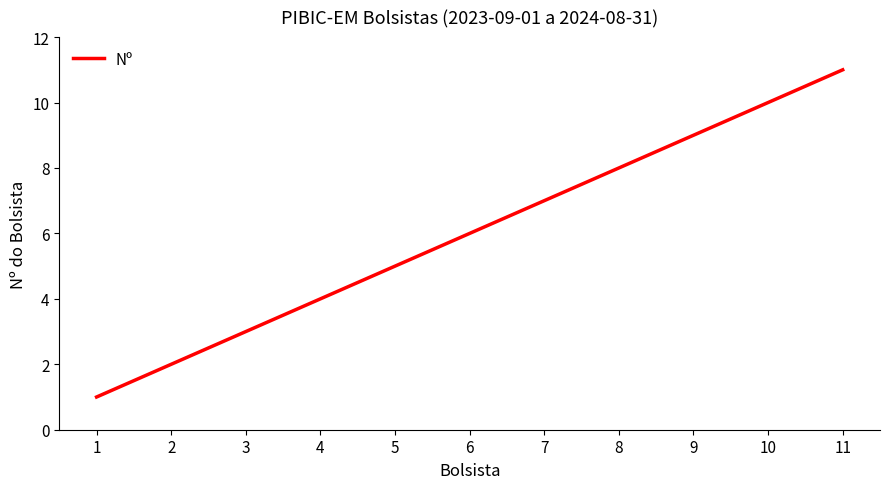

Reading left to right, what are all the values shown in this chart?

1	2	3	4	5	6	7	8	9	10	11